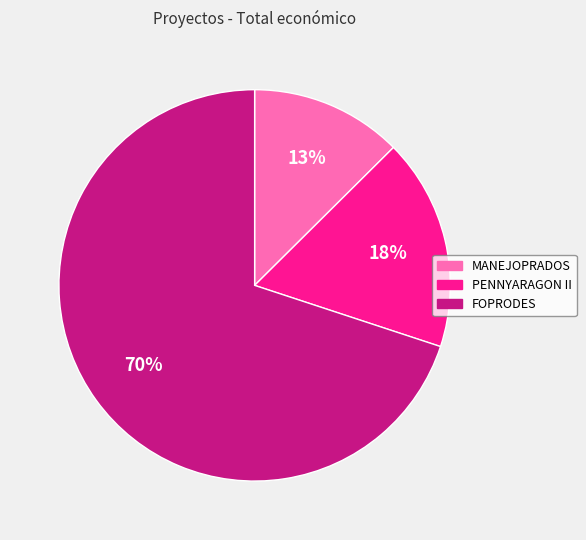

What percentage is the PENNYARAGON II slice, to the nearest percent?

18%